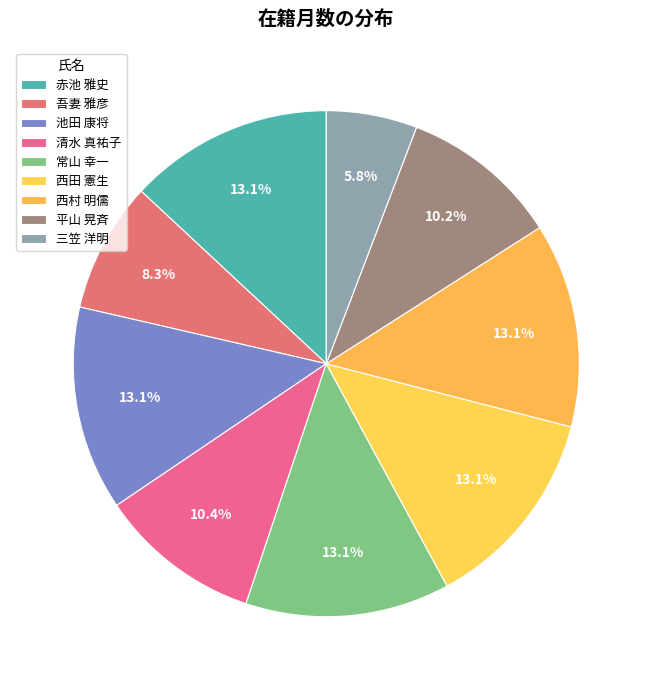

Does 常山 幸一 account for over 50% of the chart?

No